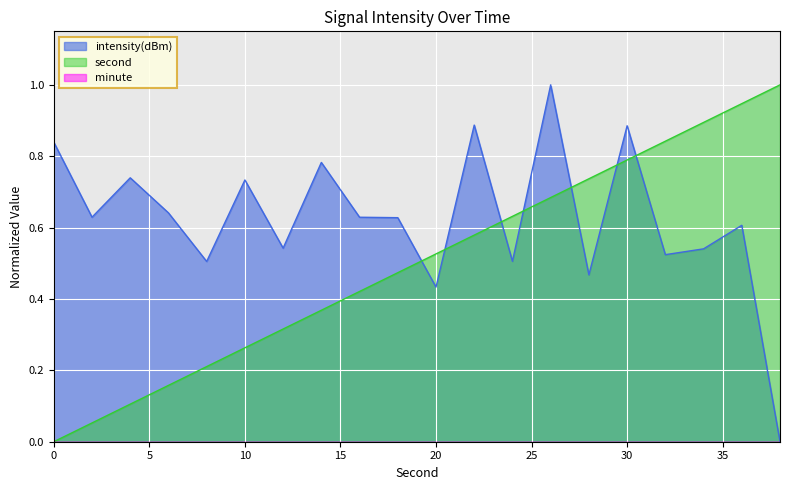

Rank the series at 18 from lowest to highest value.

second, intensity(dBm)